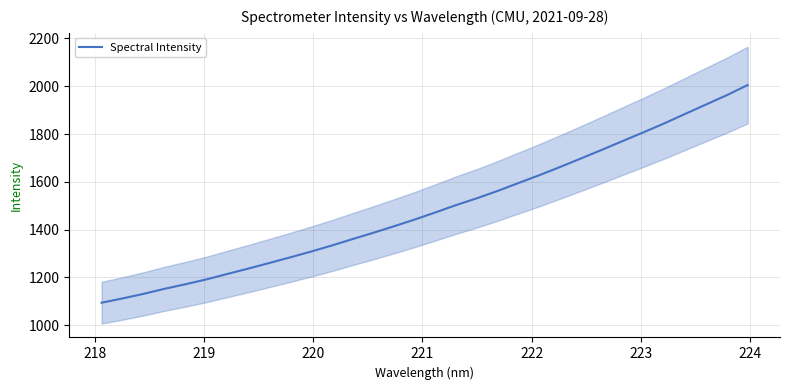

How many data points are less than 1471?

16